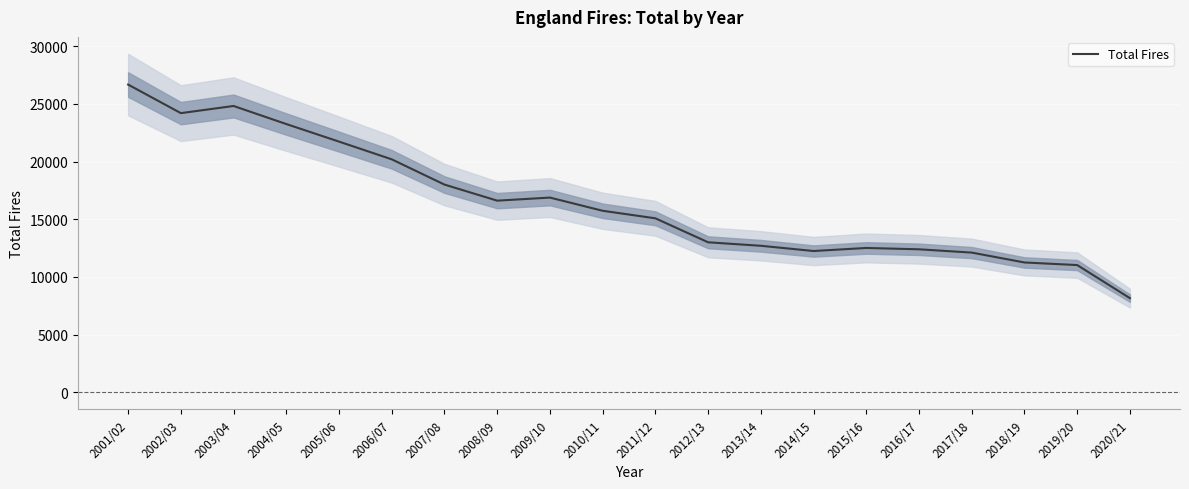

How many categories are shown in the chart?

20